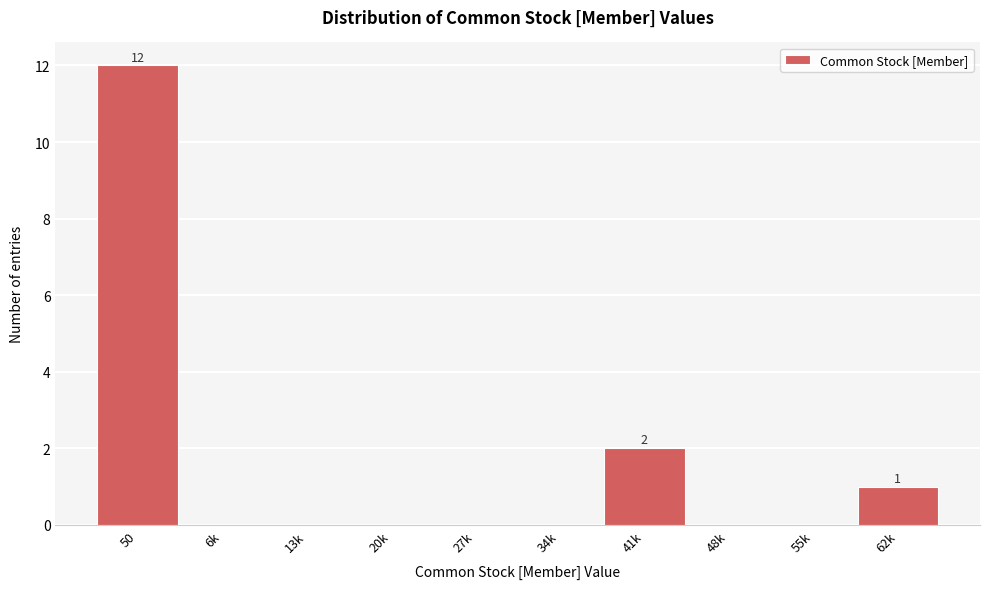

Reading right to left, what are all the values shown in this chart?

62k=1	55k=0	48k=0	41k=2	34k=0	27k=0	20k=0	13k=0	6k=0	50=12